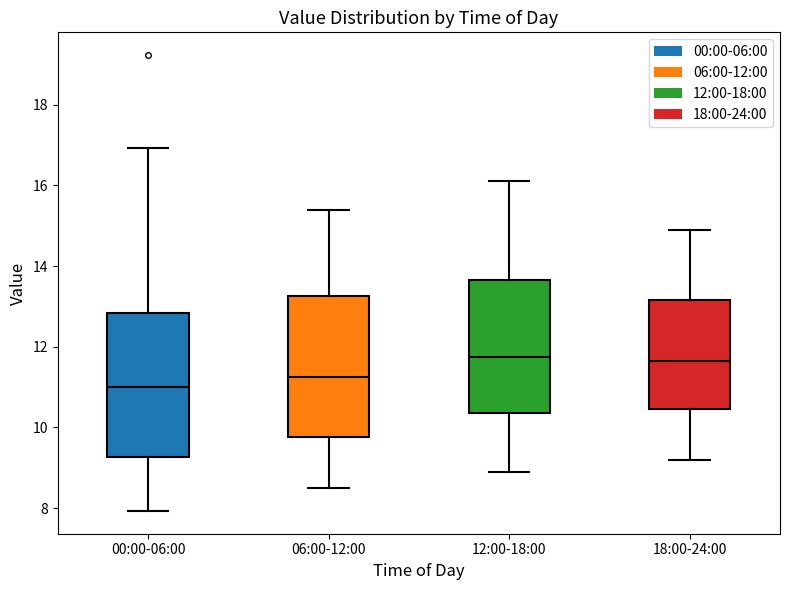

Reading left to right, transcribe this box plot: for each box, give where its median line is, the range the box spans, and where its two whiskers end, as read against the y-axis. The values are not printed on the chart, so give them approximately, as read against the axis.

00:00-06:00: median 11.0, box 9.2 to 12.8, whiskers 8.0 to 17.0
06:00-12:00: median 11.2, box 9.8 to 13.2, whiskers 8.6 to 15.4
12:00-18:00: median 11.8, box 10.4 to 13.6, whiskers 9.0 to 16.2
18:00-24:00: median 11.6, box 10.4 to 13.2, whiskers 9.2 to 15.0